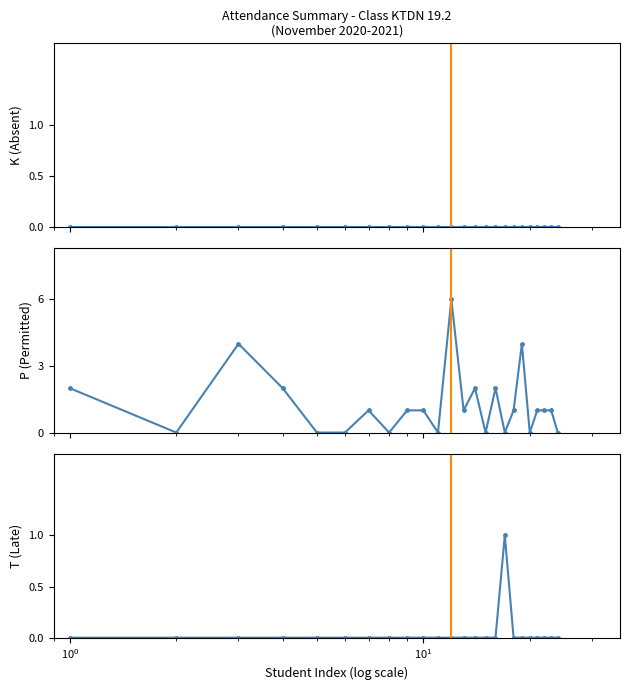

How many interior local valleys does the P (Permitted) series have?

7